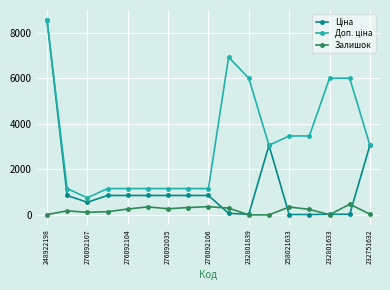

What is the maximum value shown in the chart?

8581.1